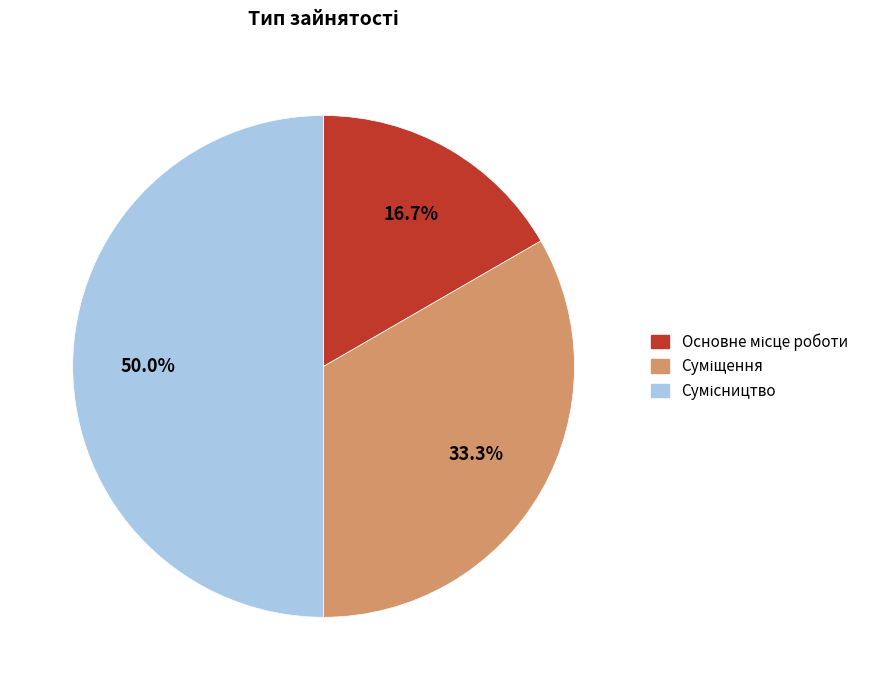

How many segments does this pie chart have?

3